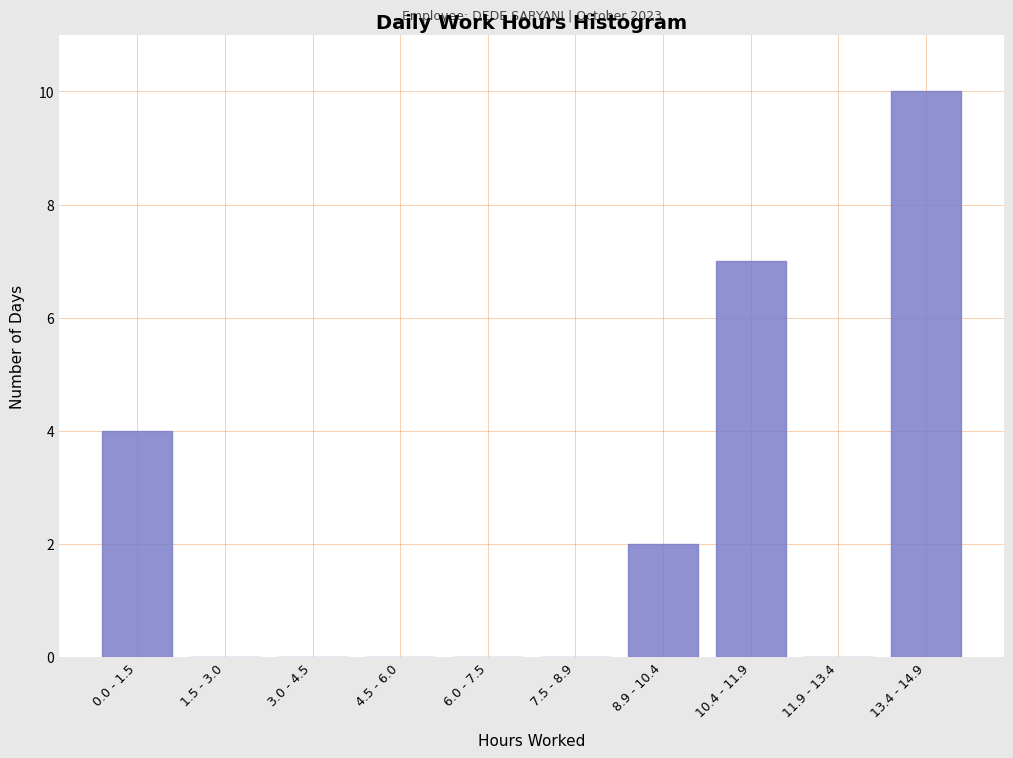

Reading left to right, what are all the values shown in this chart?

0.0 - 1.5=4	1.5 - 3.0=0	3.0 - 4.5=0	4.5 - 6.0=0	6.0 - 7.5=0	7.5 - 8.9=0	8.9 - 10.4=2	10.4 - 11.9=7	11.9 - 13.4=0	13.4 - 14.9=10